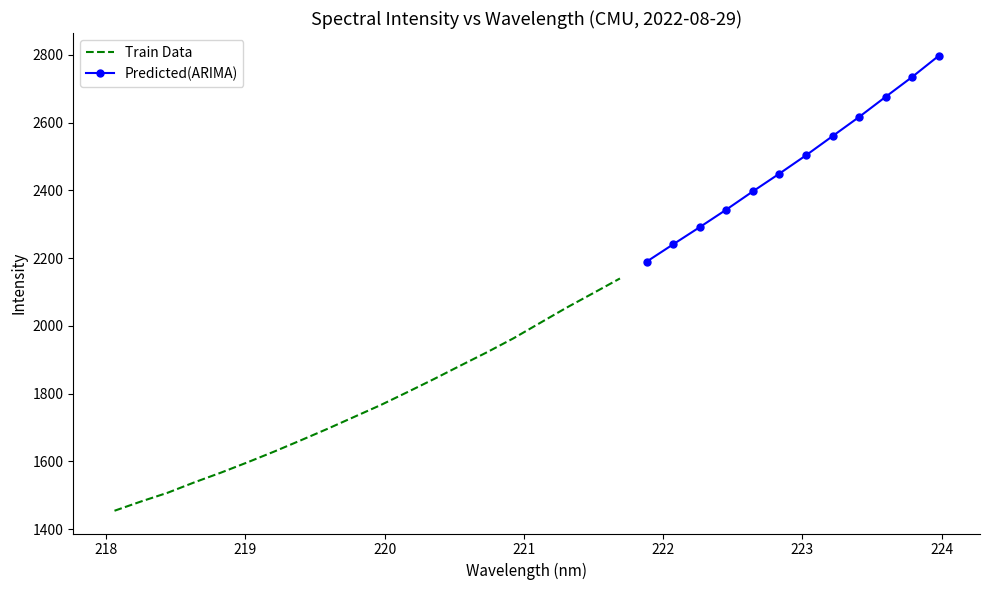

Which has a higher value, 220.5444 or 223.9802?

223.9802